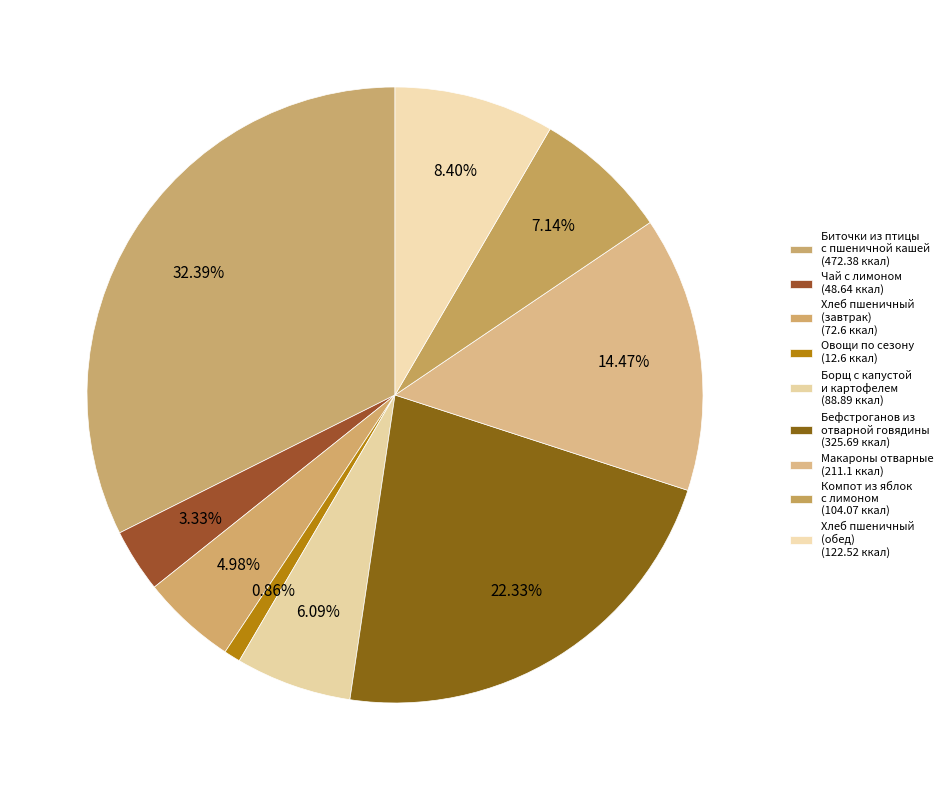

Which category has the smallest portion of the pie?

Овощи по сезону